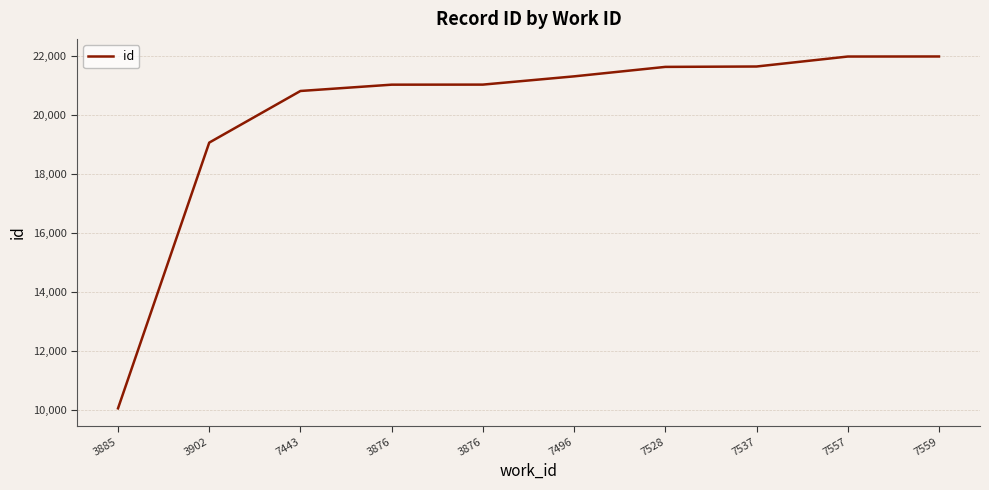

Reading left to right, list all the values displayed in this chart.

10058	19070	20821	21035	21037	21317	21638	21651	21989	21991